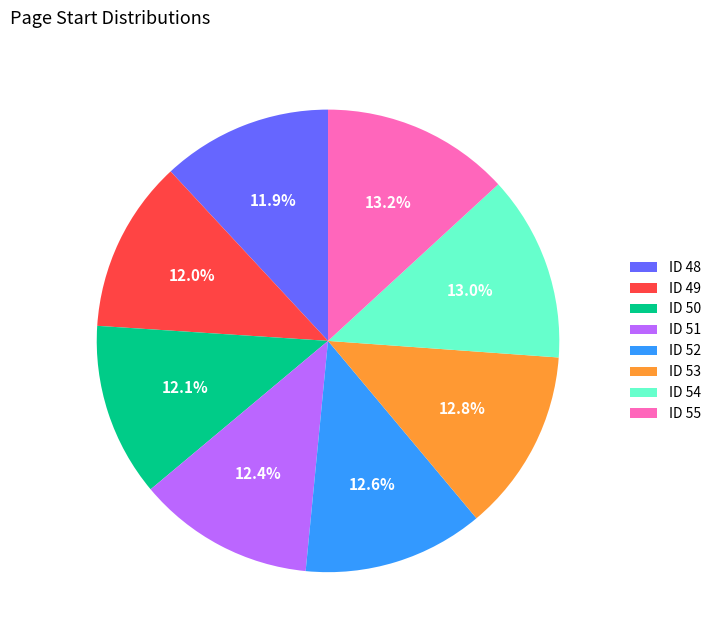

What portion of the pie excludes ID 52?

87.4%